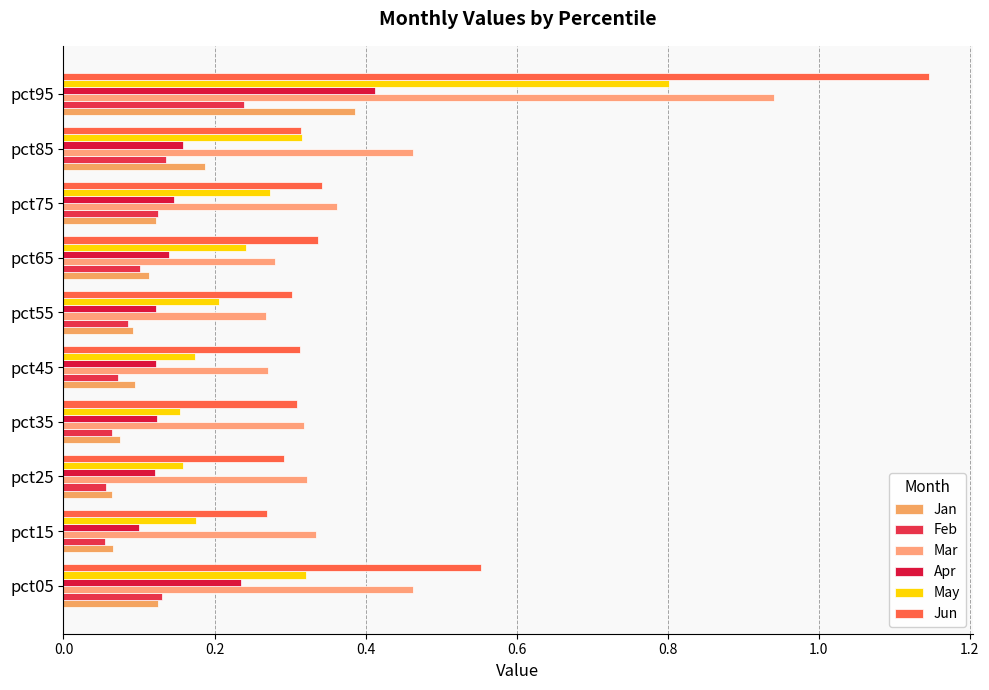

Which category has the highest value in the Mar series?

pct95